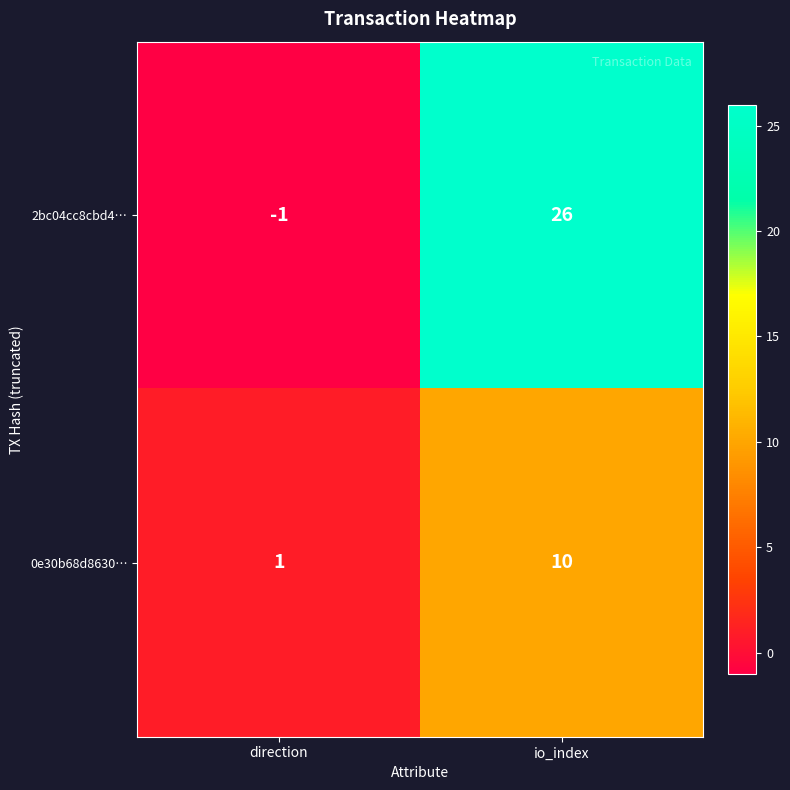

Reading left to right, what are all the values shown in this chart?

2bc04cc8cbd4…: direction=-1	io_index=26
0e30b68d8630…: direction=1	io_index=10